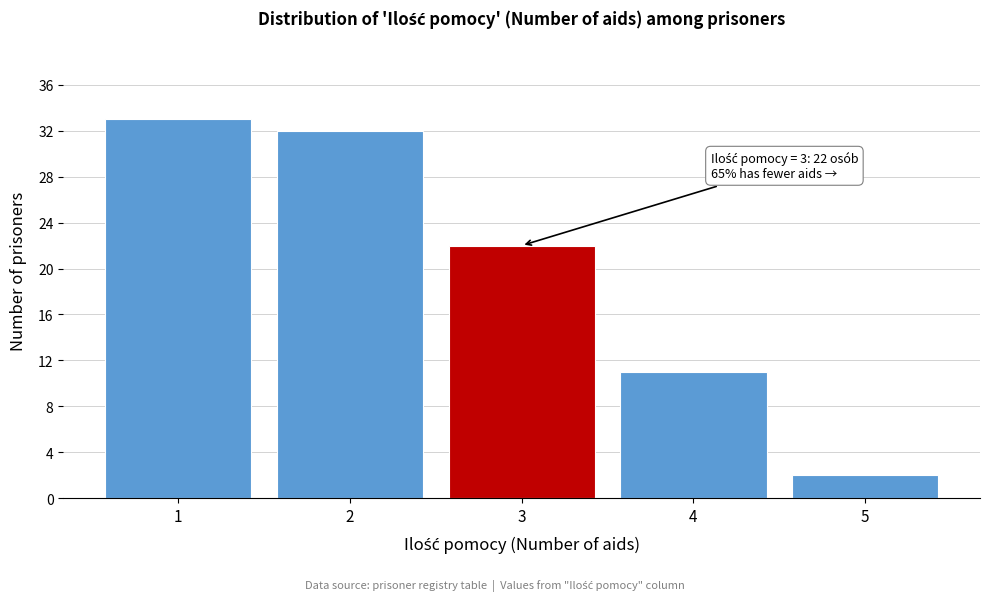

Reading right to left, what are all the values shown in this chart?

2	11	22	32	33